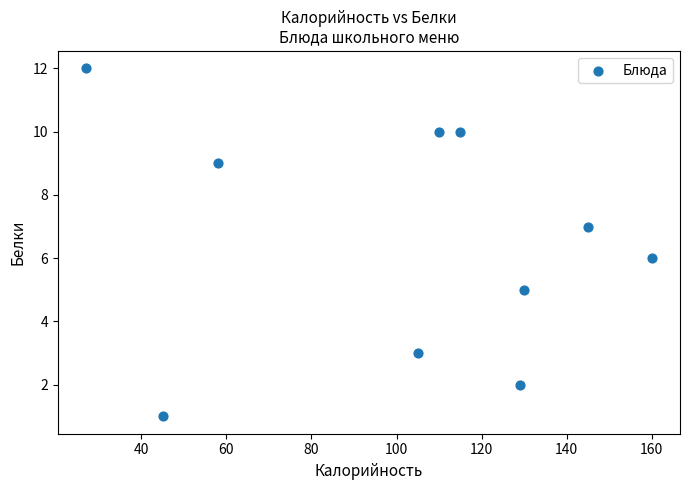

What is the average X value?

102